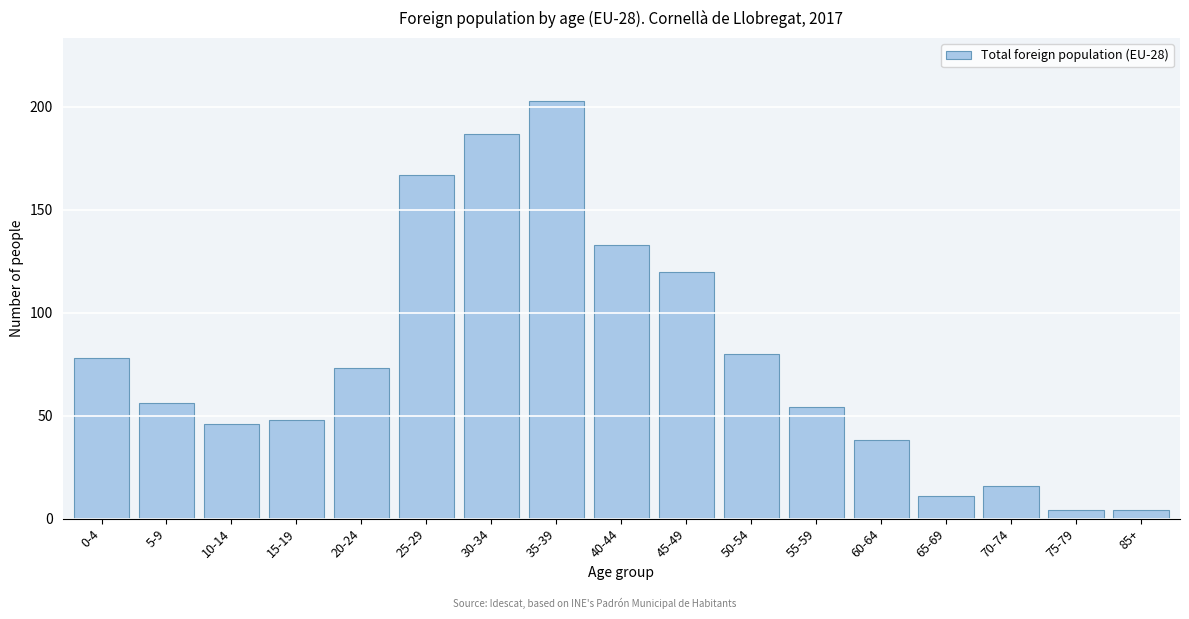

Reading left to right, extract all data points from this chart.

78	56	46	48	73	167	187	203	133	120	80	54	38	11	16	4	4